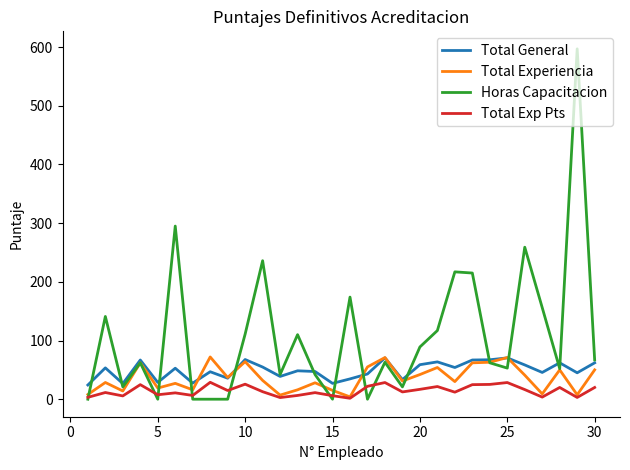

What is the difference between the maximum and minimum values in the Total Exp Pts series?

27.2